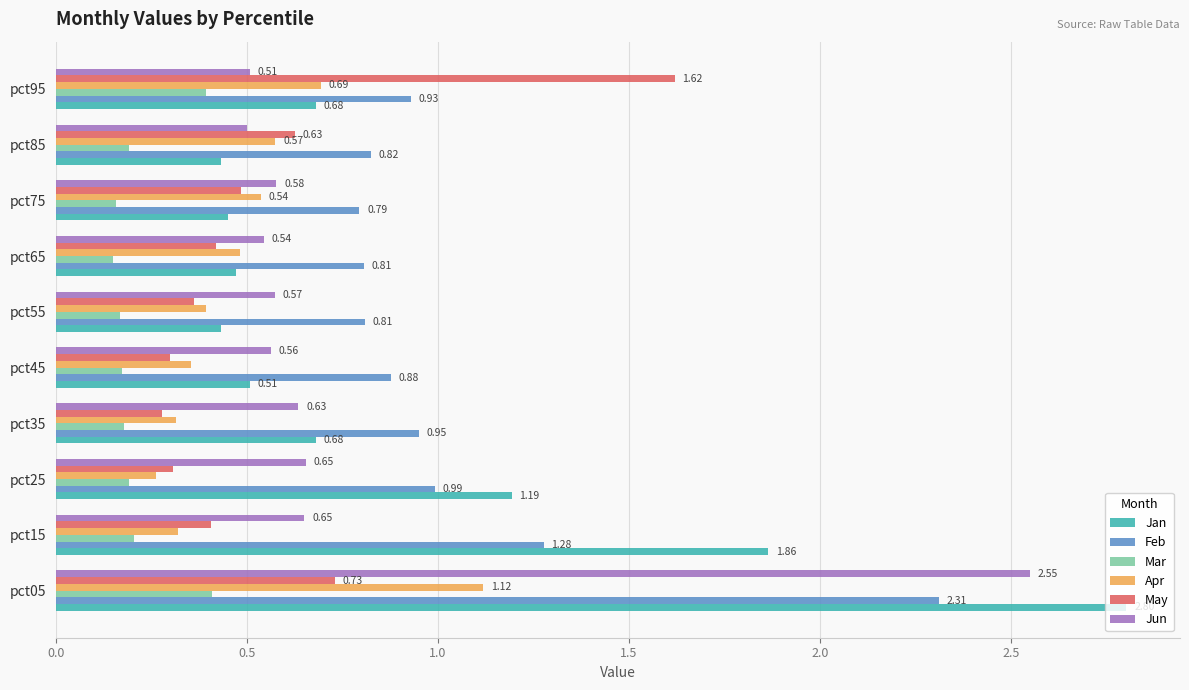

How many Apr values are between 0 and 1?

9